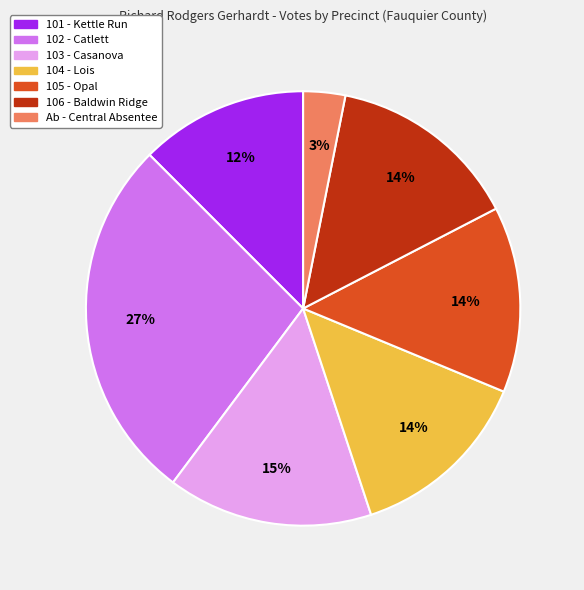

To the nearest percent, what is the average slice percentage?

14%